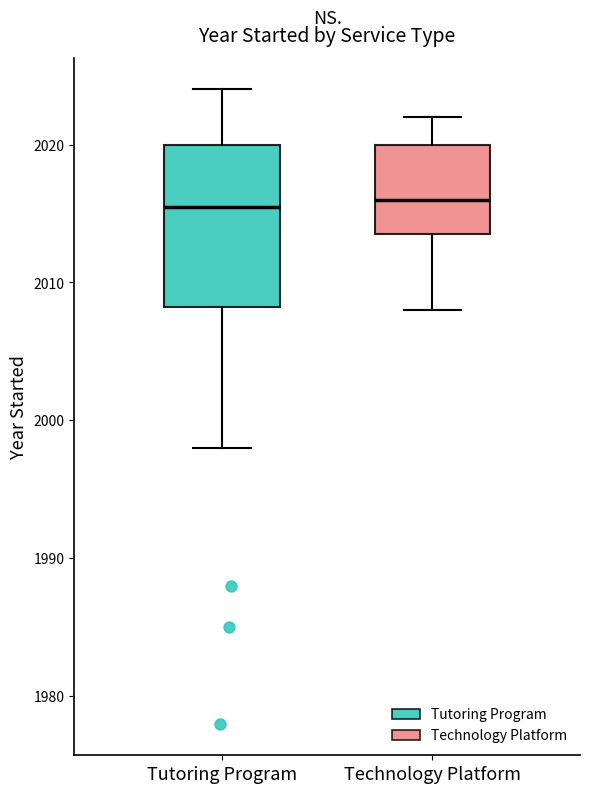

Reading left to right, read every box against the y-axis: the position of its median line, the range the box covers, and the ends of its whiskers. The values are not printed on the chart, so give them approximately, as read against the axis.

Tutoring Program: median 2016, box 2008 to 2020, whiskers 1998 to 2024
Technology Platform: median 2016, box 2014 to 2020, whiskers 2008 to 2022